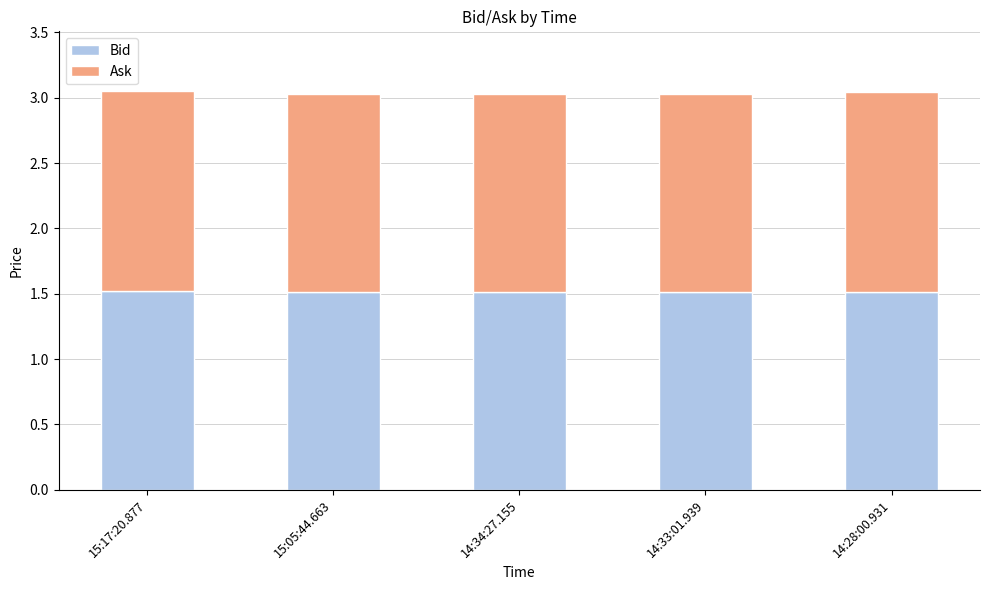

What is the approximate value of Bid at 15:05:44.663?

1.5